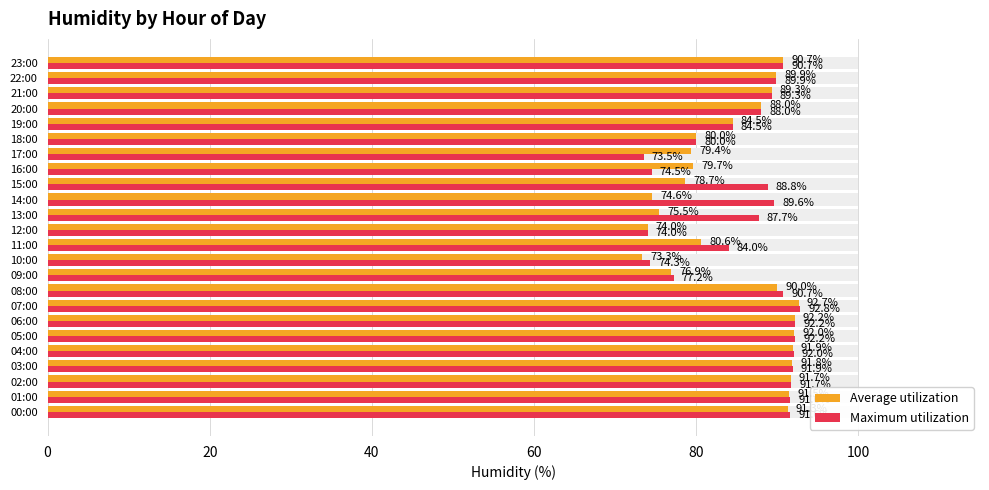

List the series in order of their peak value, highest first.

Maximum utilization, Average utilization